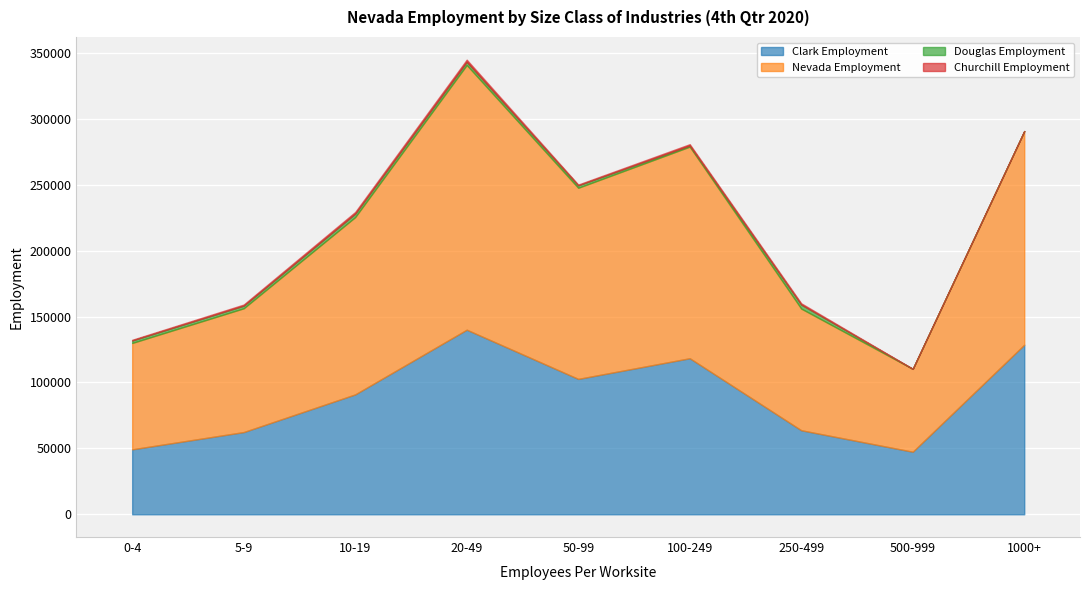

What is the label of the 3rd point from the right?

250-499